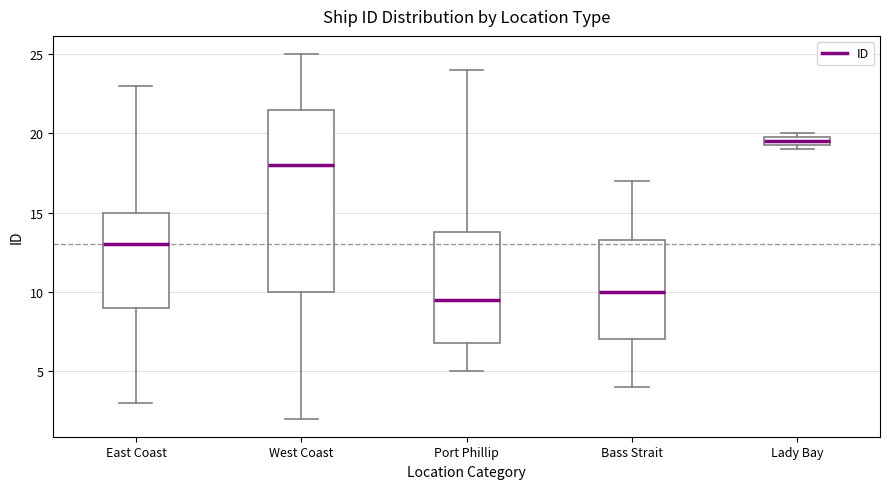

Which box's median line is the highest?

Lady Bay